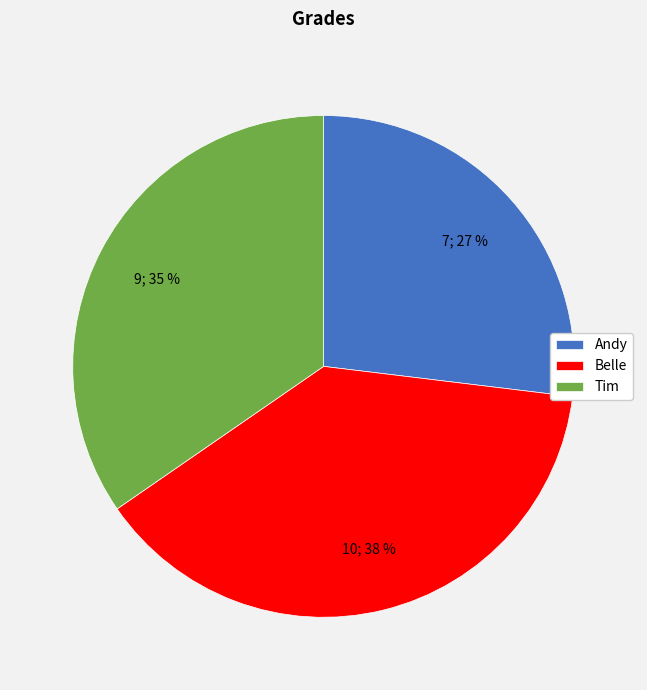

Count the number of slices in the pie.

3